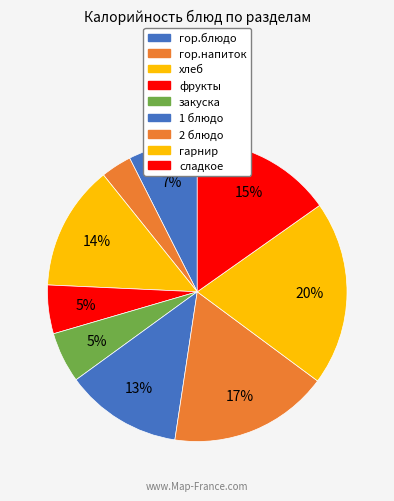

To the nearest percent, what is the combined percentage of сладкое and гарнир?

35%